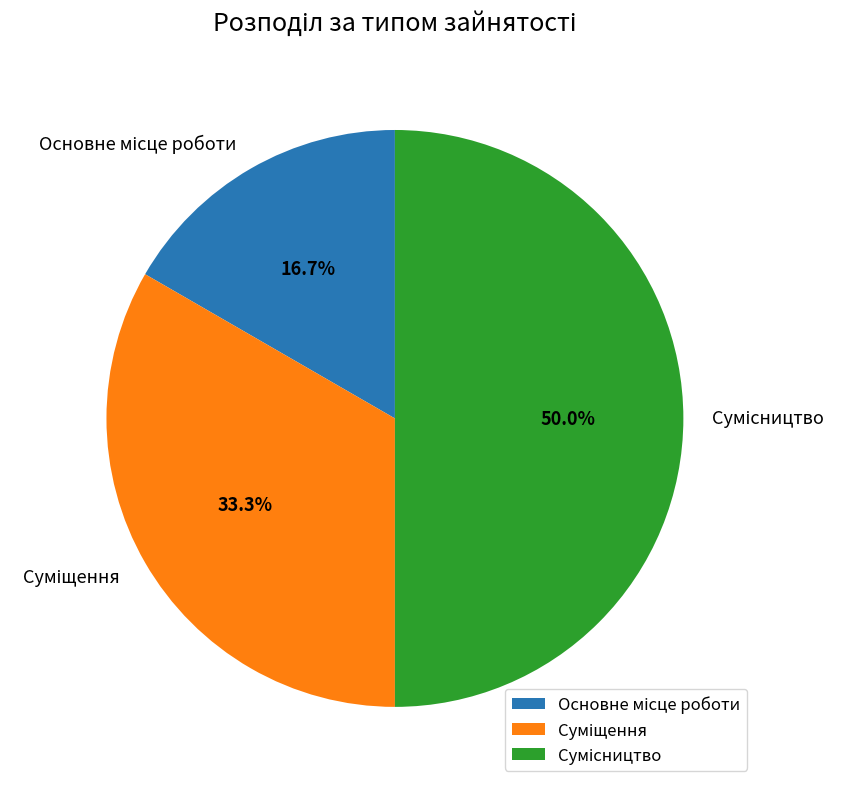

What percentage is the Основне місце роботи slice, to the nearest percent?

17%